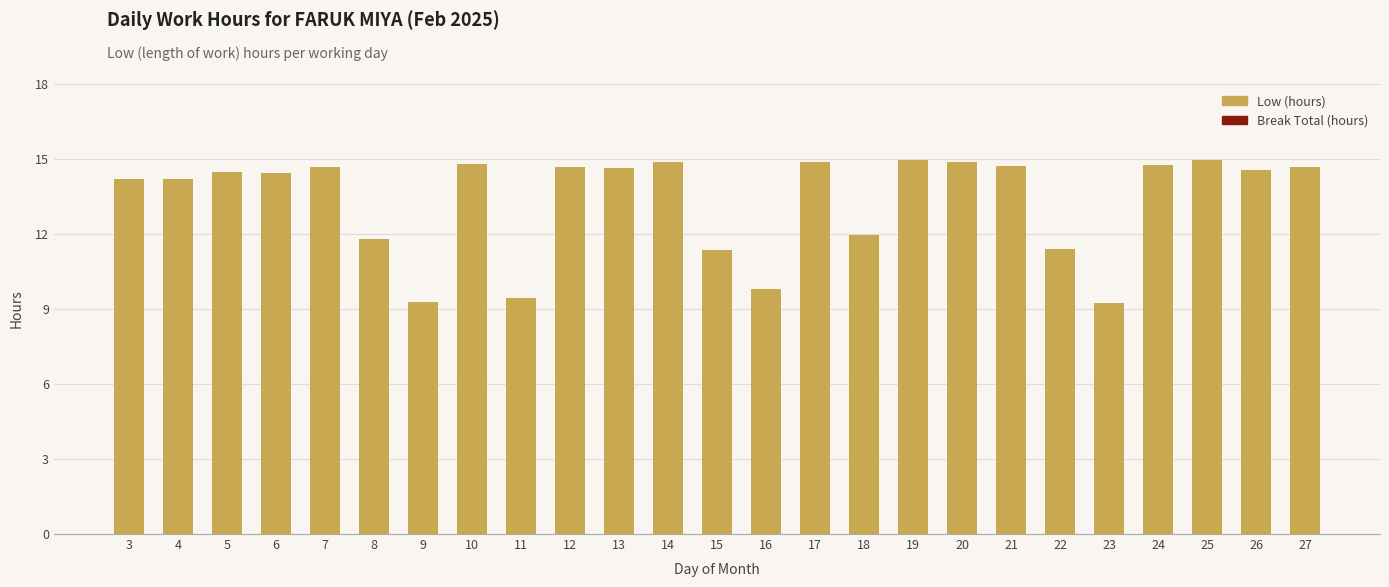

Approximately how many times larger is the value at 10 compared to 8?

1.3